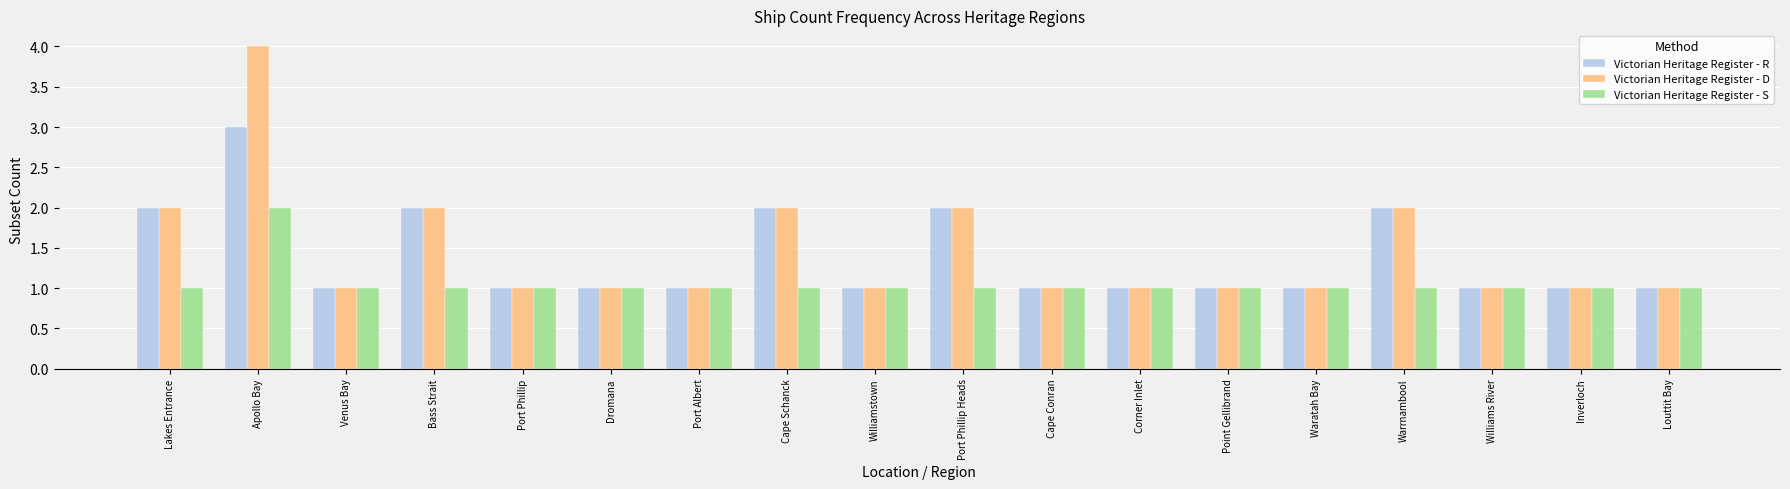

How many Victorian Heritage Register - R values are between 1 and 2?

17